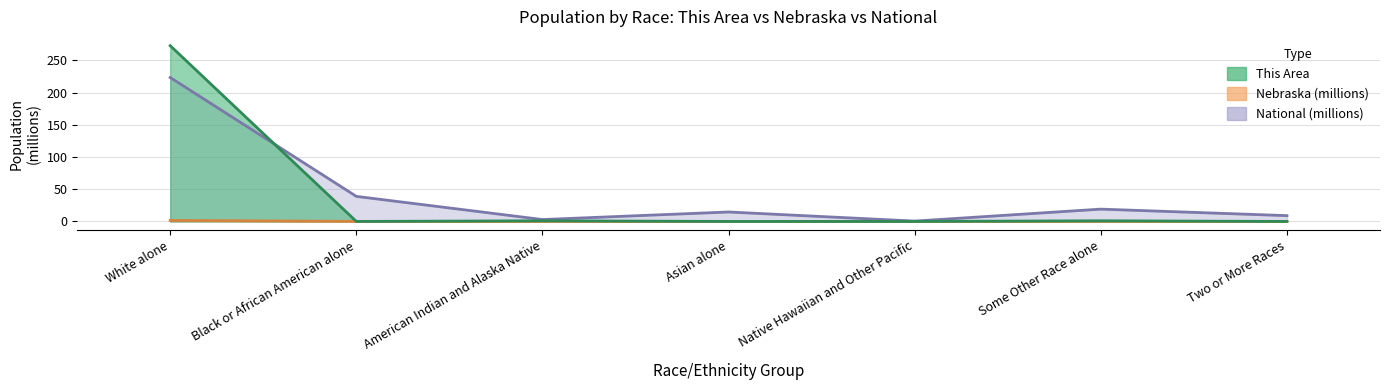

Does the chart have visible grid lines?

Yes